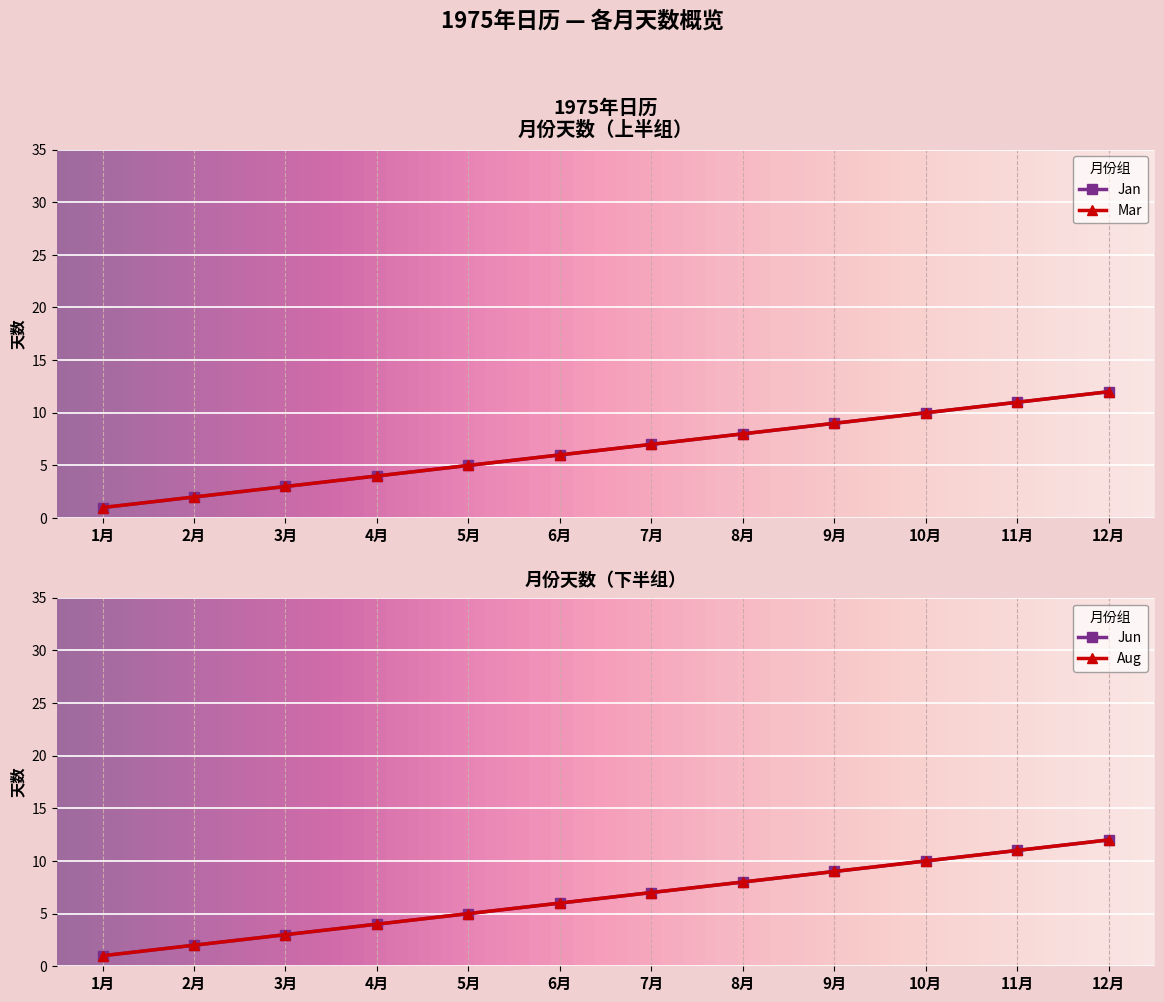

What is the value of the Jun point at the 5th from the left?

5